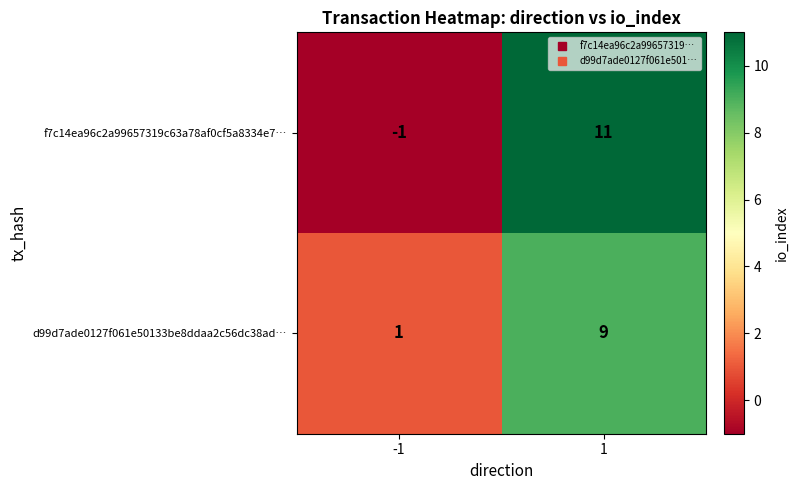

Which label corresponds to the largest value in the chart?

1